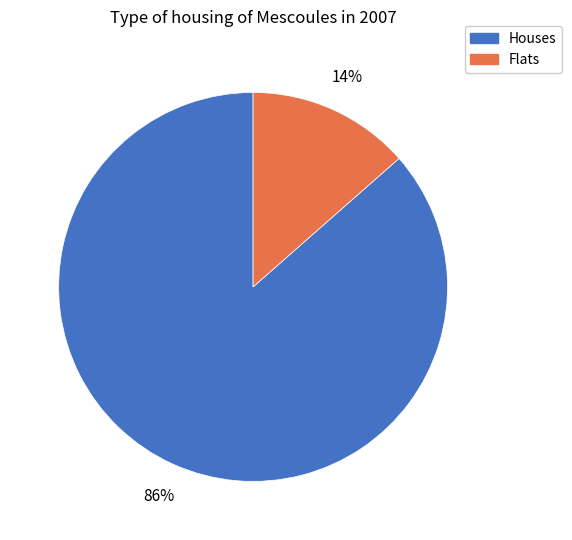

How many segments does this pie chart have?

2